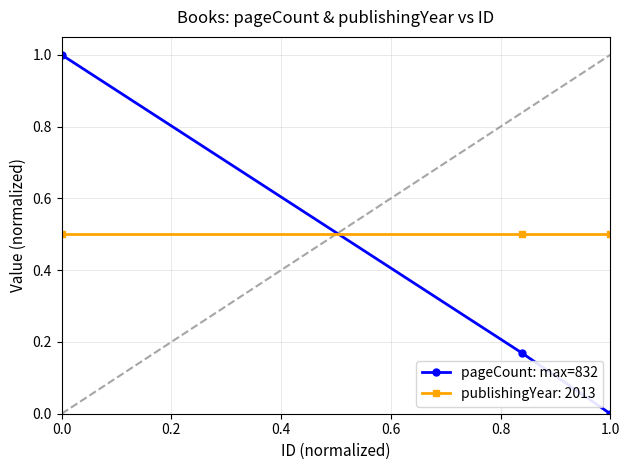

What is the sum of all pageCount: max=832 values?

1.2